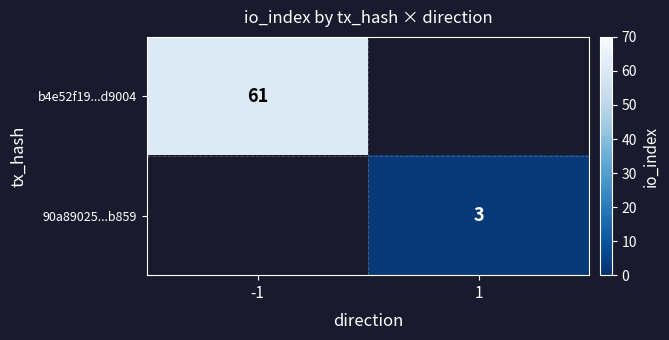

The value of b4e52f19...d9004 at -1 is 95.2. True or false?

False